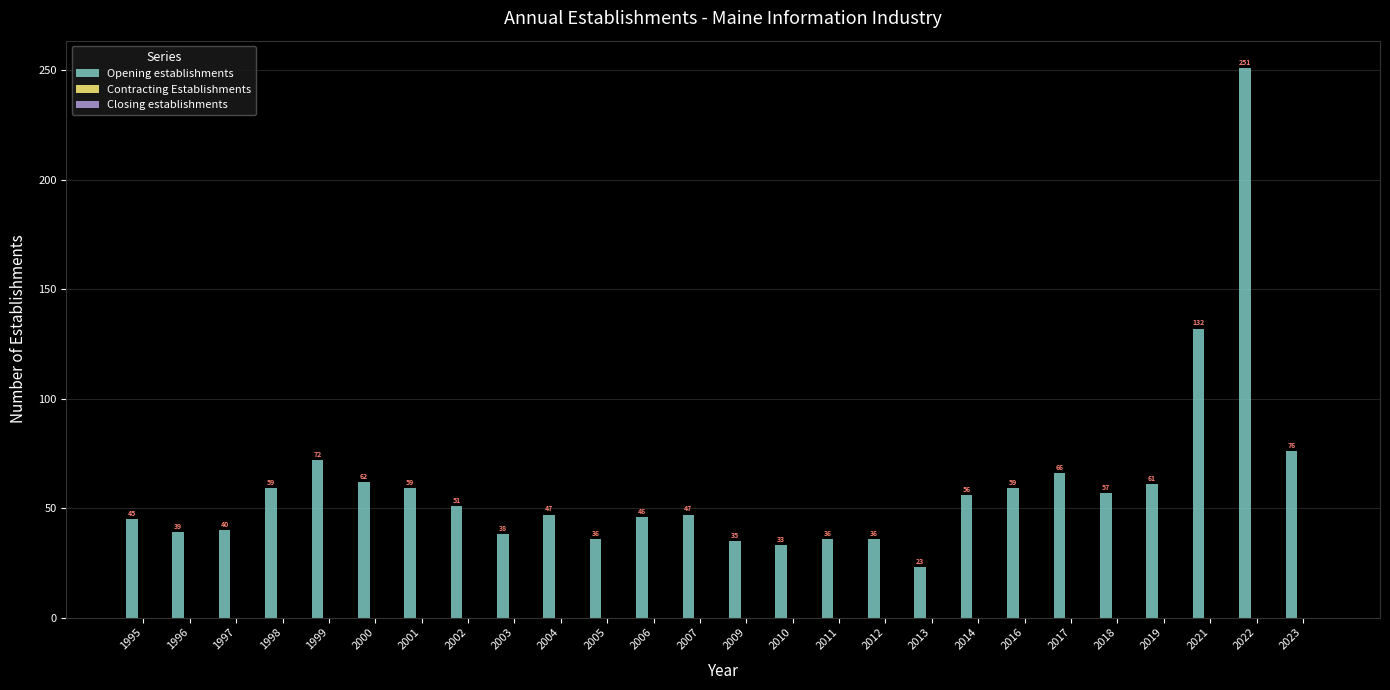

What is the difference between the maximum and minimum values?

228